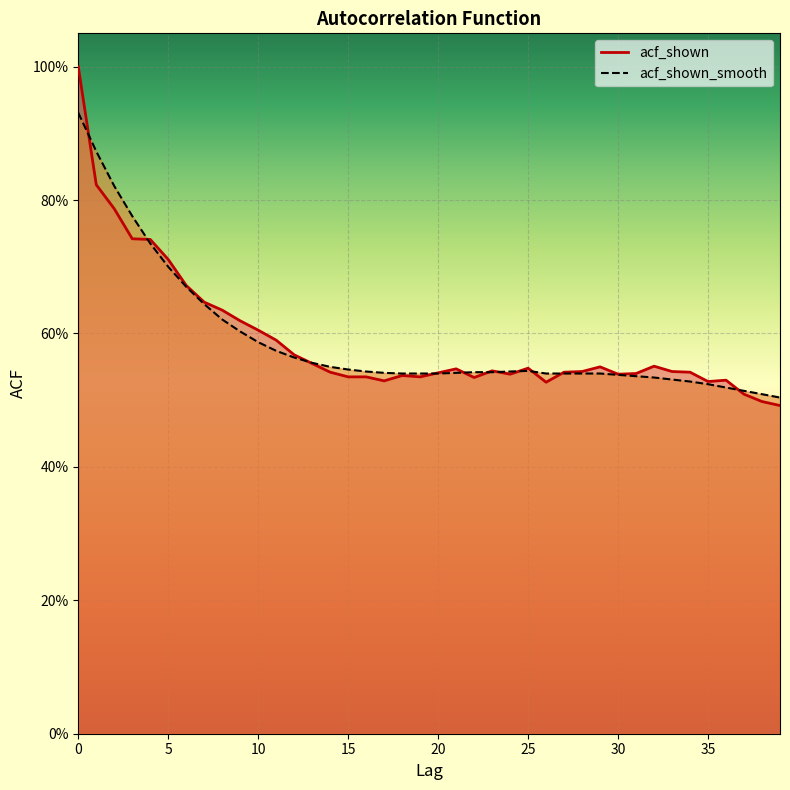

True or false: acf_shown_smooth has more than 2 interior local peaks.

False